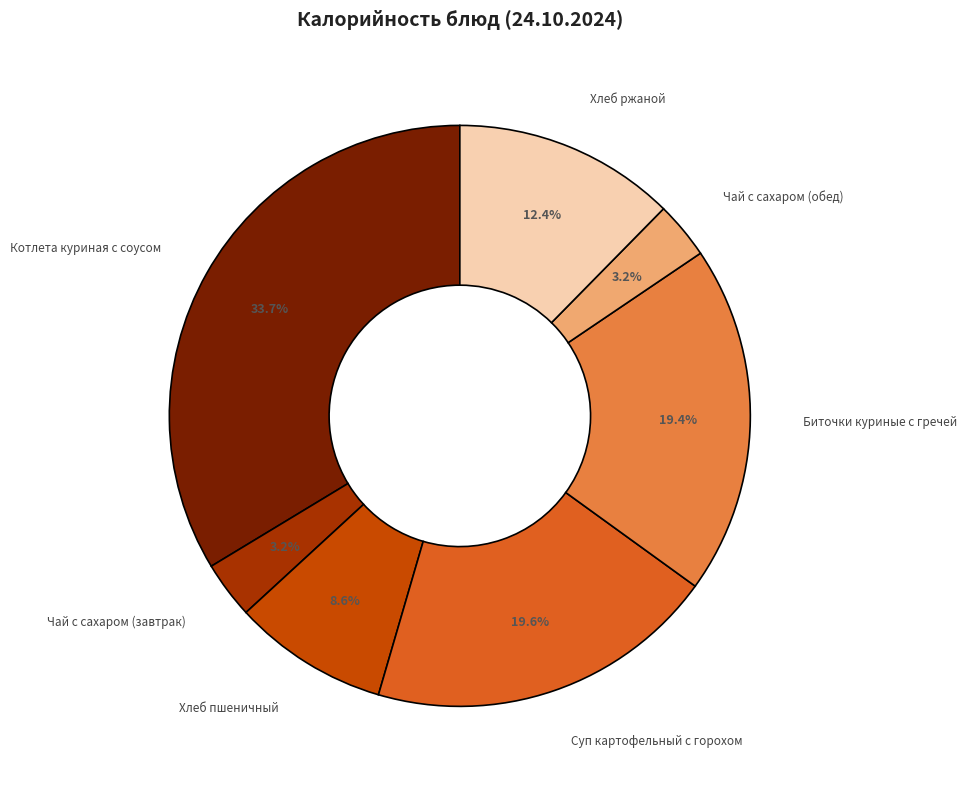

How many segments does this pie chart have?

7